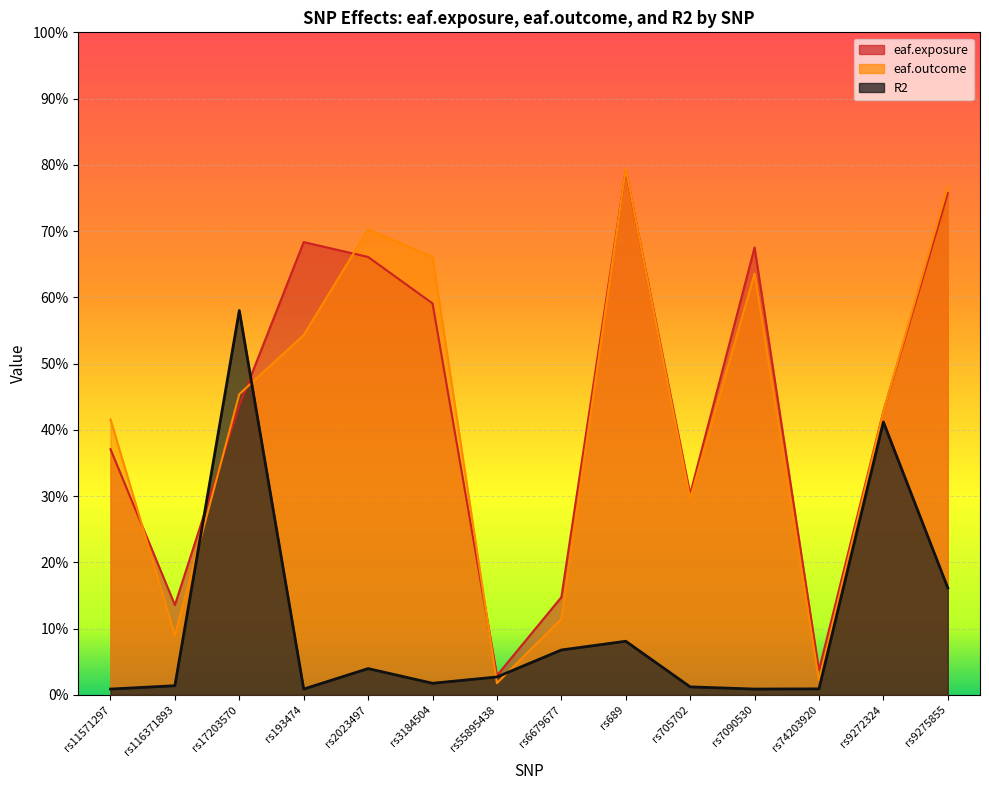

List the series in order of their peak value, highest first.

eaf.outcome, eaf.exposure, R2